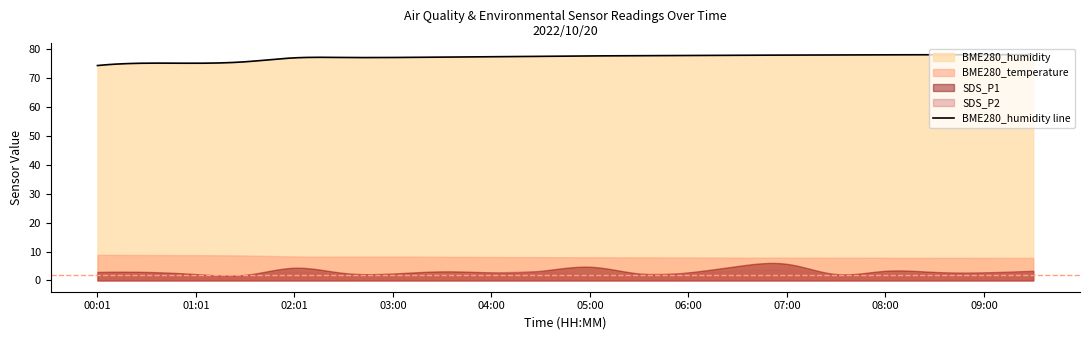

How many distinct data groups are displayed?

4